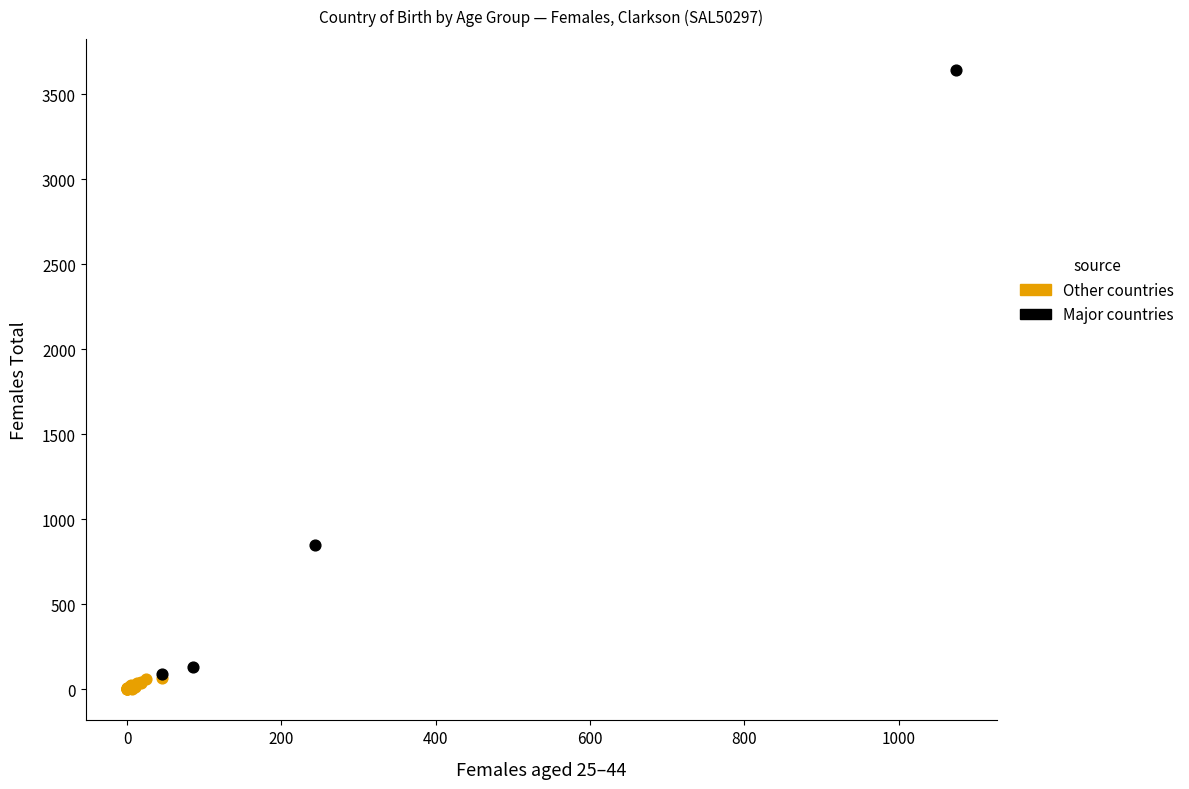

Which series has the widest spread of Y values?

Major countries